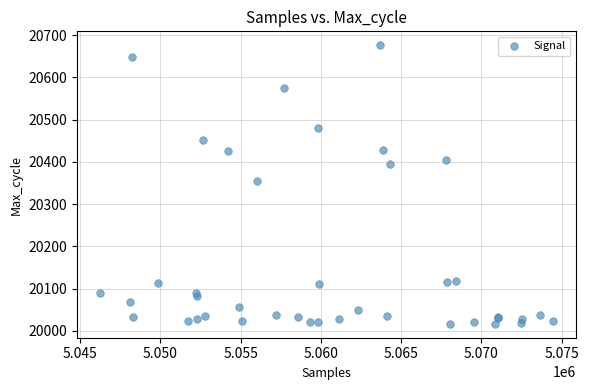

What Y value in the scatter plot is closest to 20346?

20355